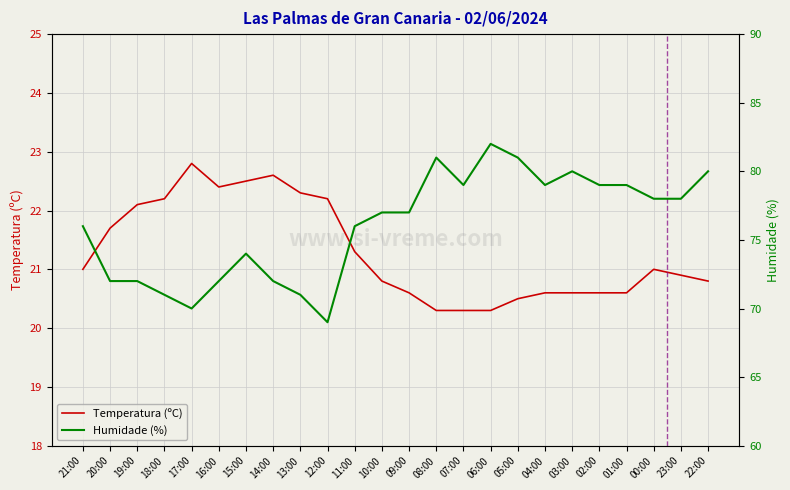

What is the maximum value shown in the chart?

82.0